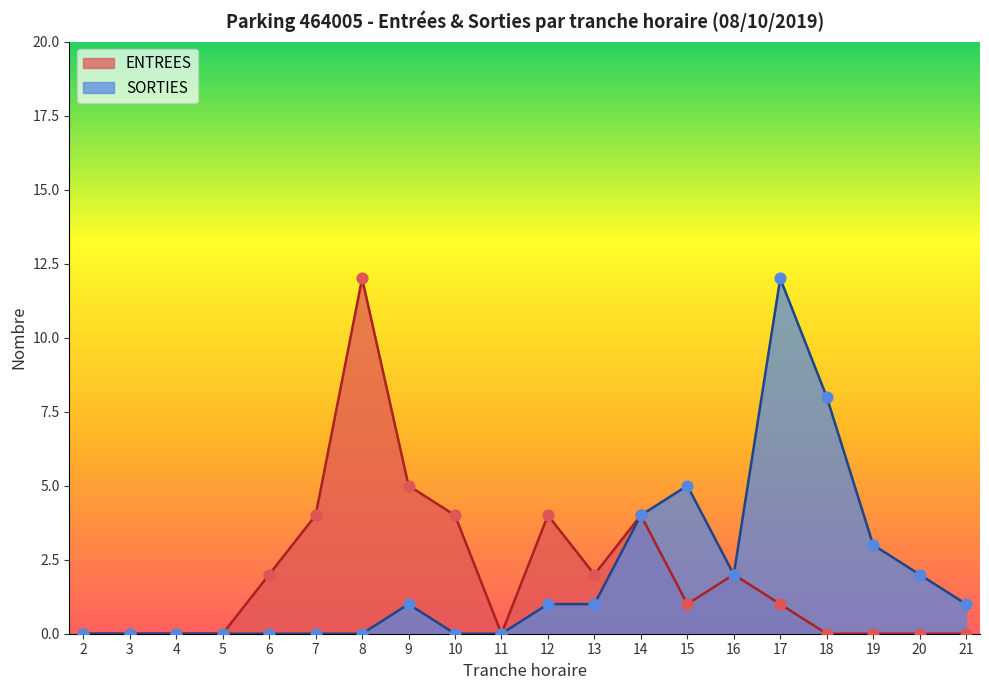

Which series has the largest Y range (max minus min)?

ENTREES